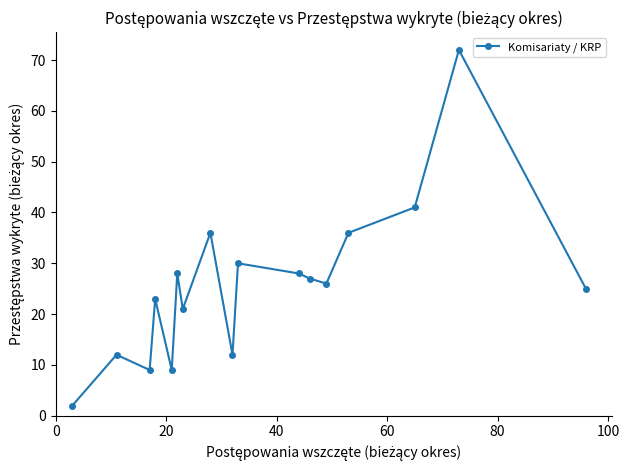

What is the difference between the maximum and minimum values?

70